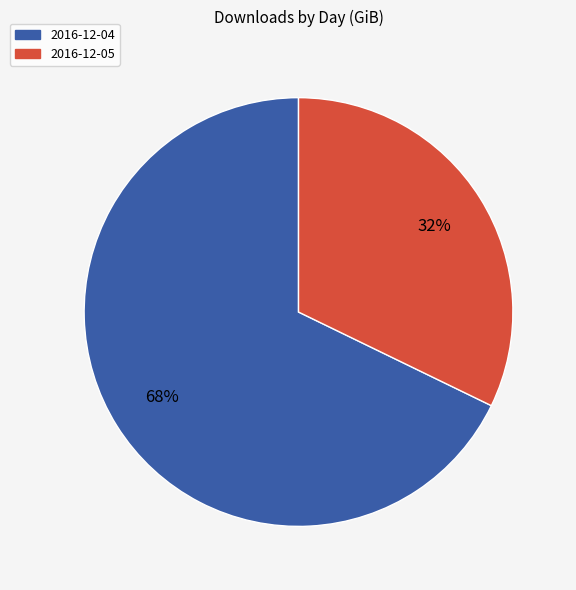

What percentage is the 2016-12-04 slice, to the nearest percent?

68%